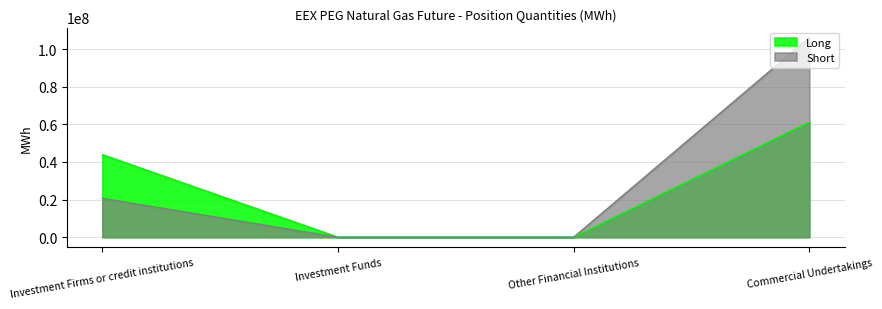

What is the average value of the Short series?

31713178